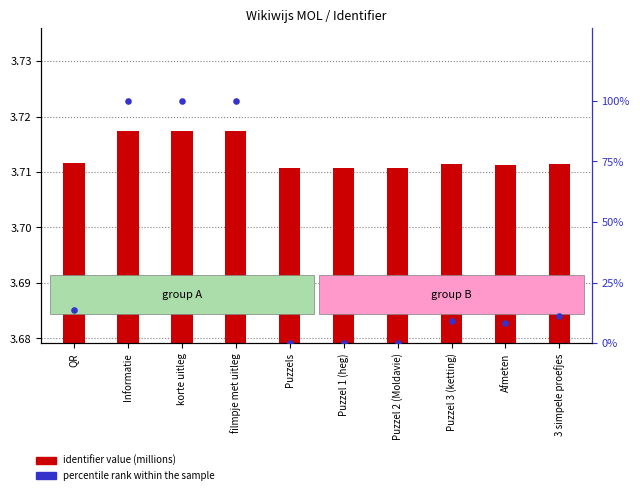

What is the total value across all series at Puzzels?

3.7